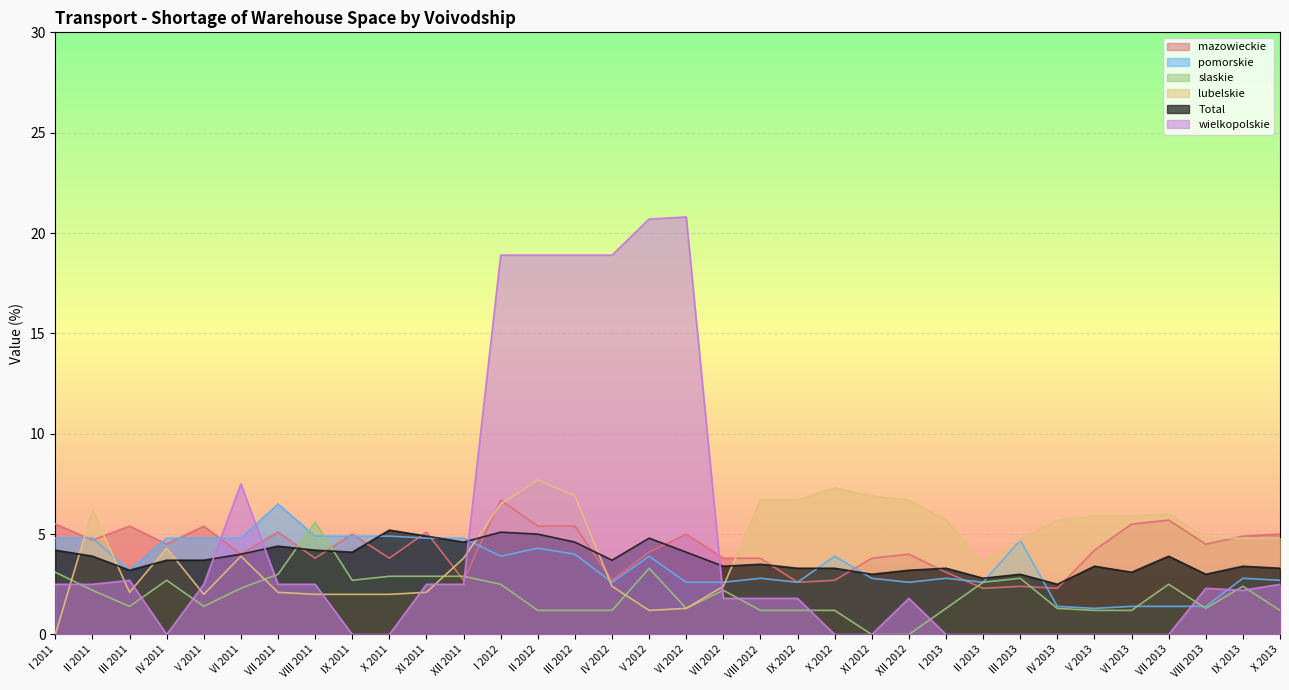

Where is the first local minimum for lubelskie?

III 2011